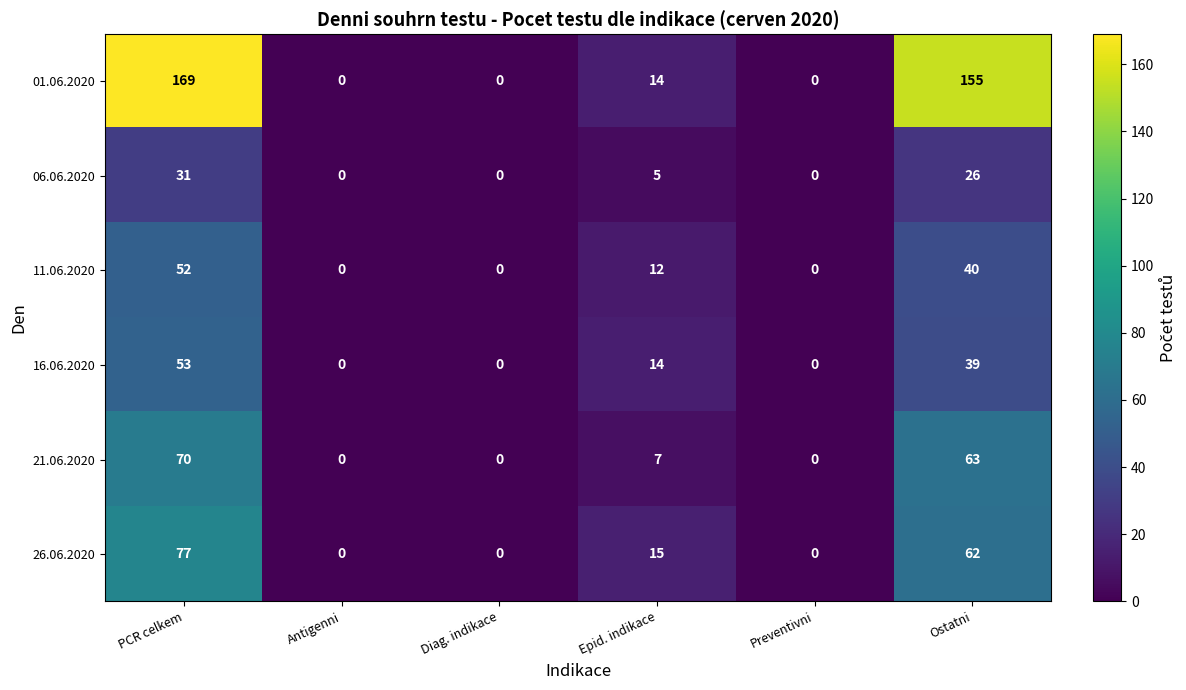

Which series has the widest spread of values?

01.06.2020